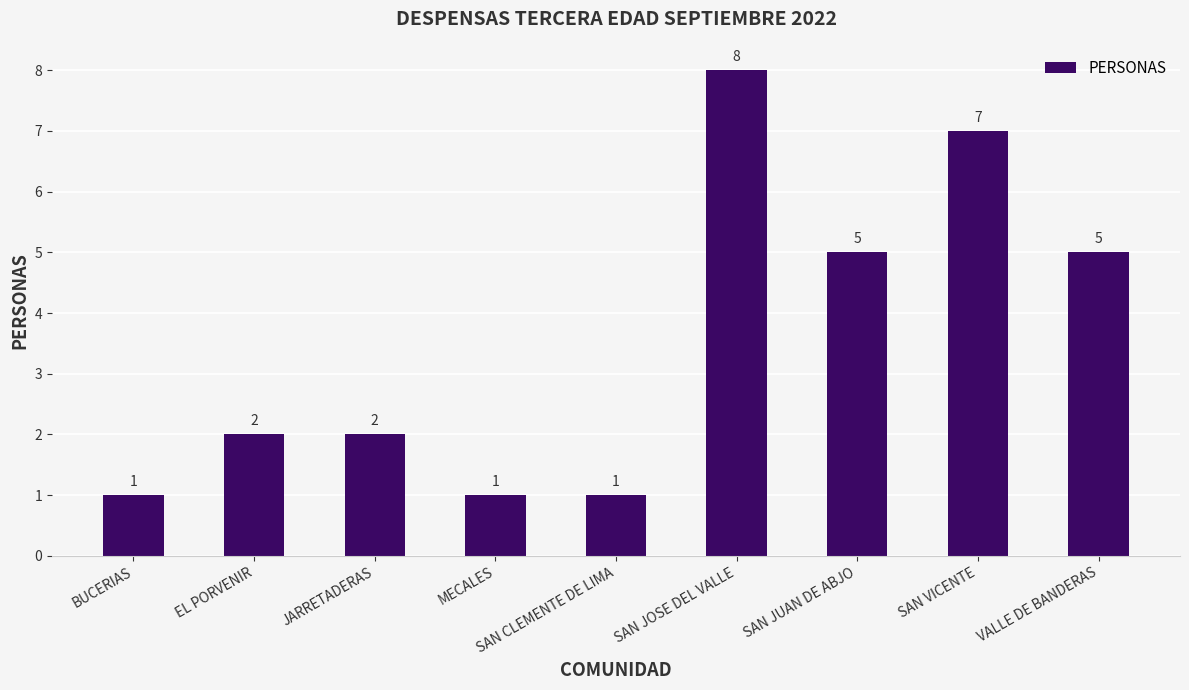

Between VALLE DE BANDERAS and SAN VICENTE, which is larger?

SAN VICENTE